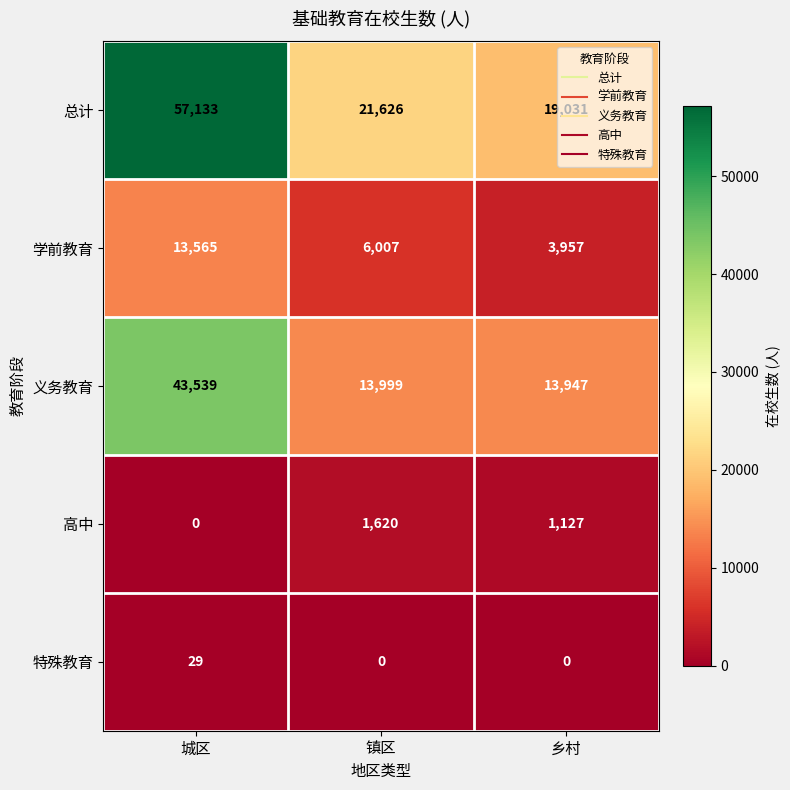

At 城区, list the series in order from smallest to largest.

高中, 特殊教育, 学前教育, 义务教育, 总计